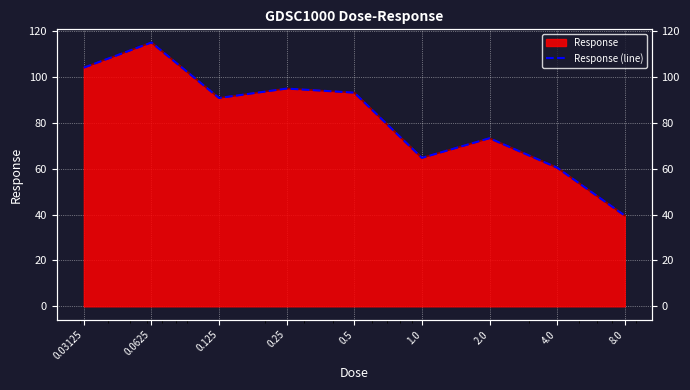

Reading left to right, what are all the values shown in this chart?

104.0	115.0	90.8	94.9	93.1	64.7	73.3	60.4	39.5